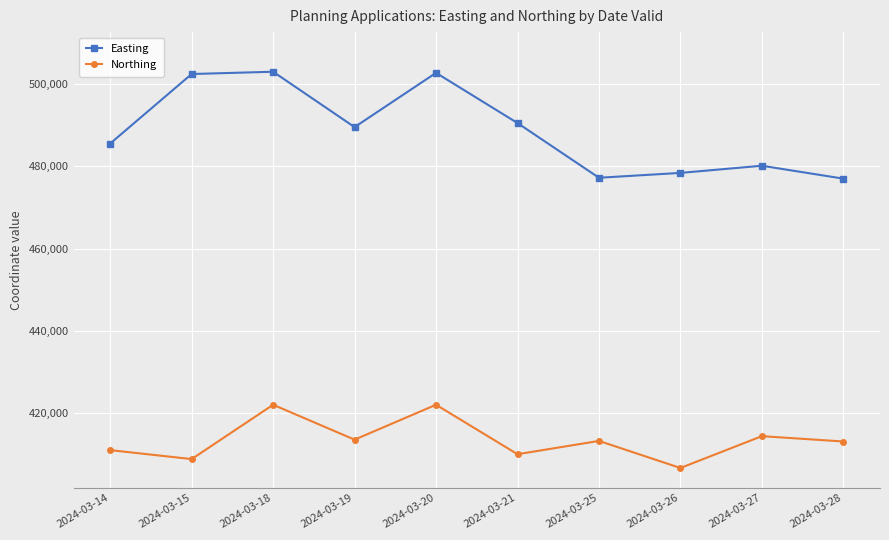

What is the smallest value displayed?

406716